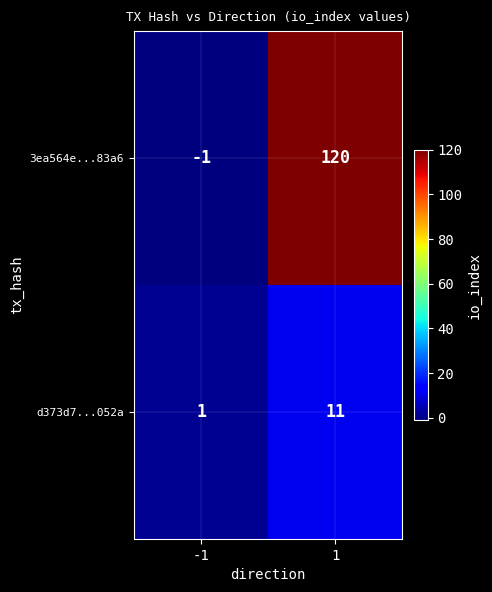

The value of d373d7...052a at 1 is 11. True or false?

True